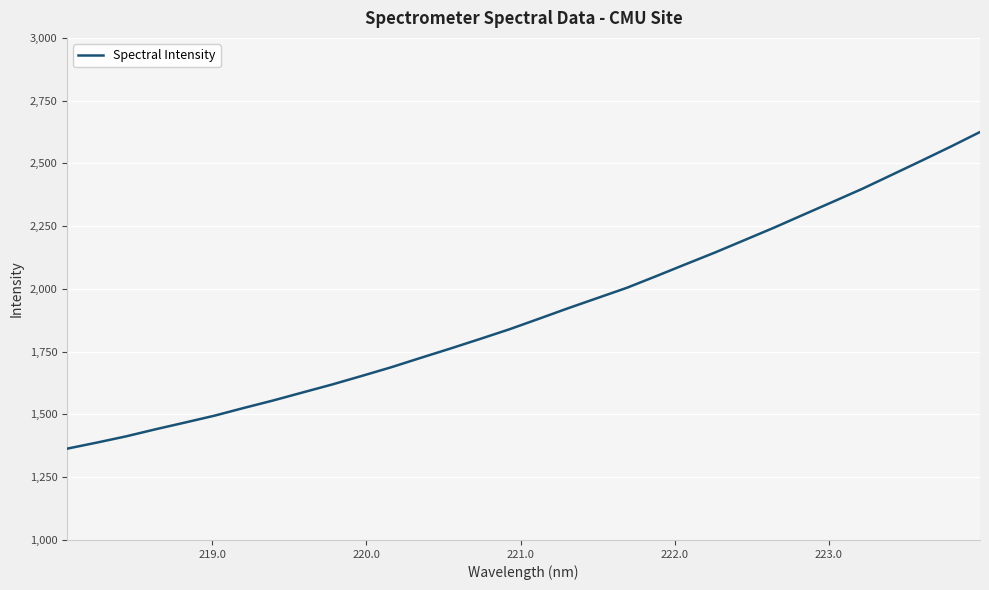

What is the difference between the maximum and minimum values?

1261.4